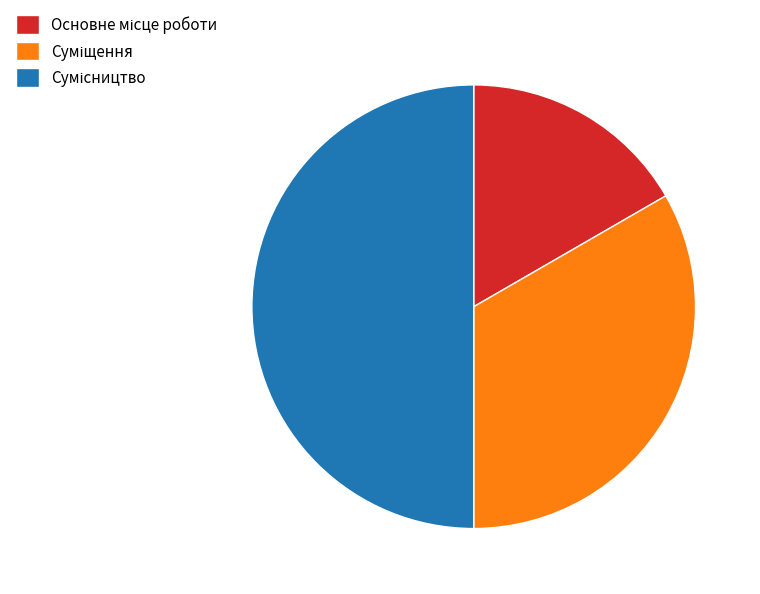

What percentage is the Сумісництво slice, to the nearest percent?

50%